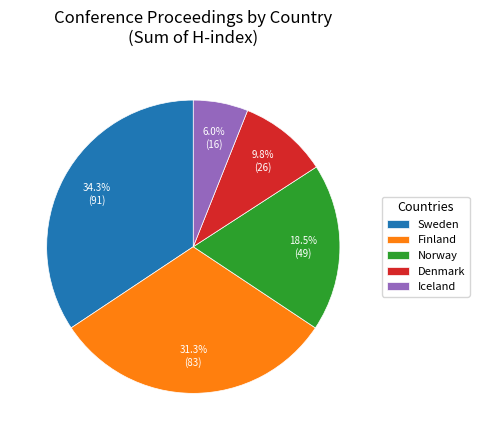

Which has a higher value, Finland or Sweden?

Sweden